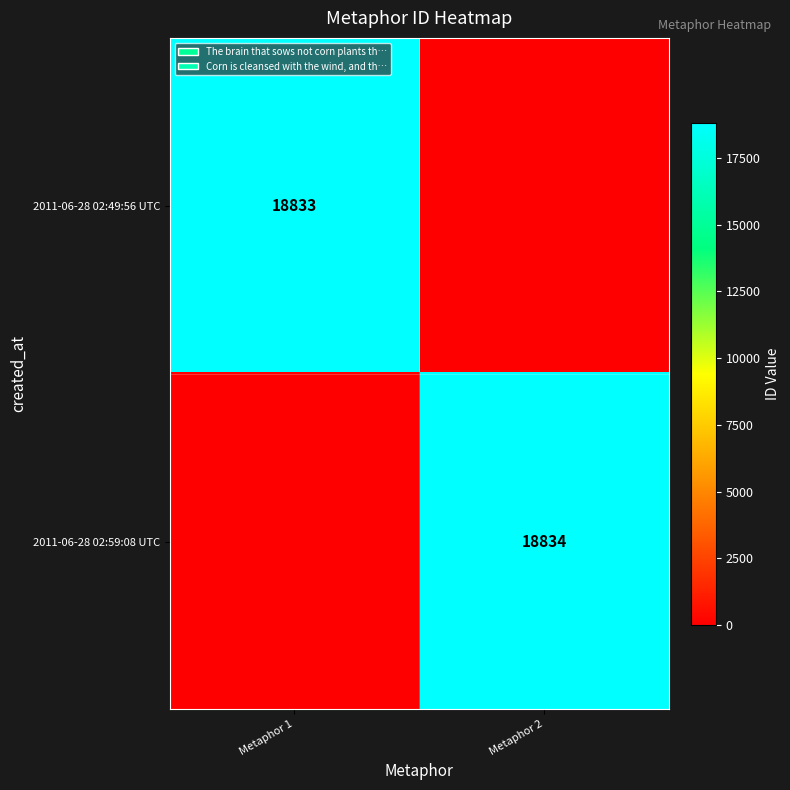

The 2011-06-28 02:49:56 UTC series shows 29729 at Metaphor 1. True or false?

False